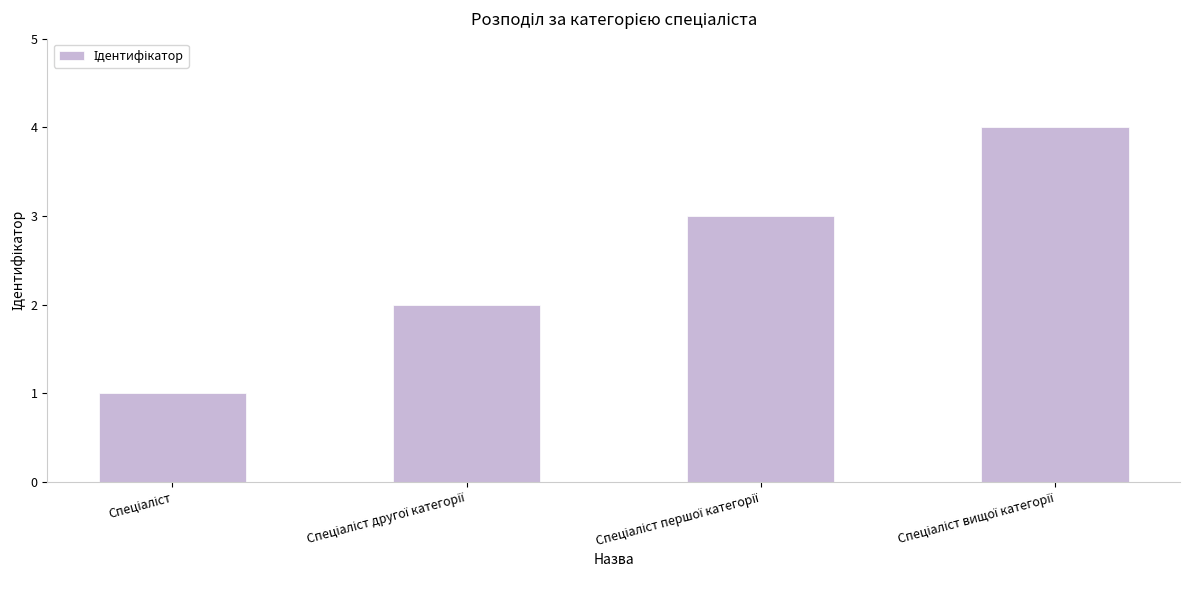

What is the sum of all values?

10